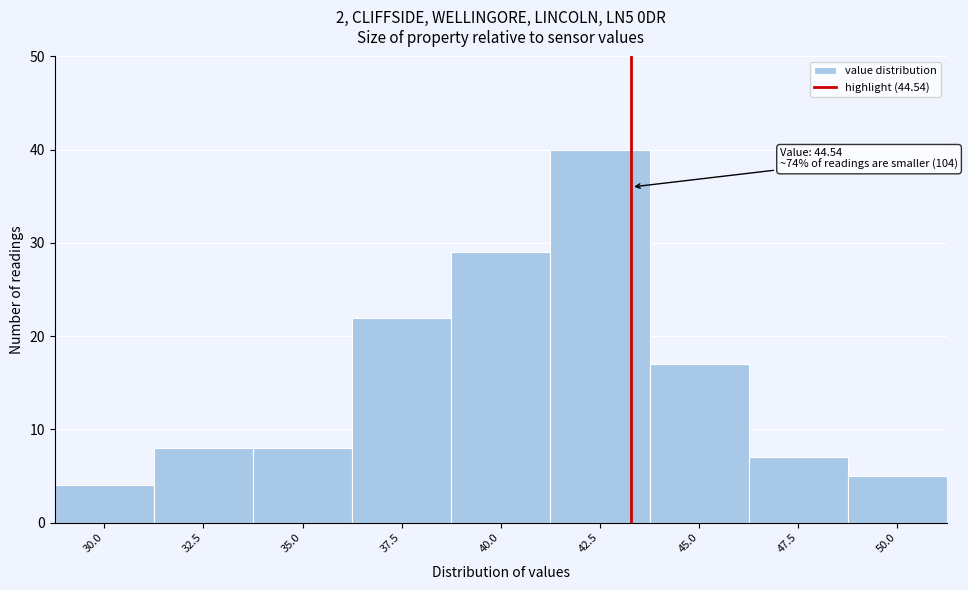

Reading left to right, transcribe all the data shown in this chart.

4	8	8	22	29	40	17	7	5